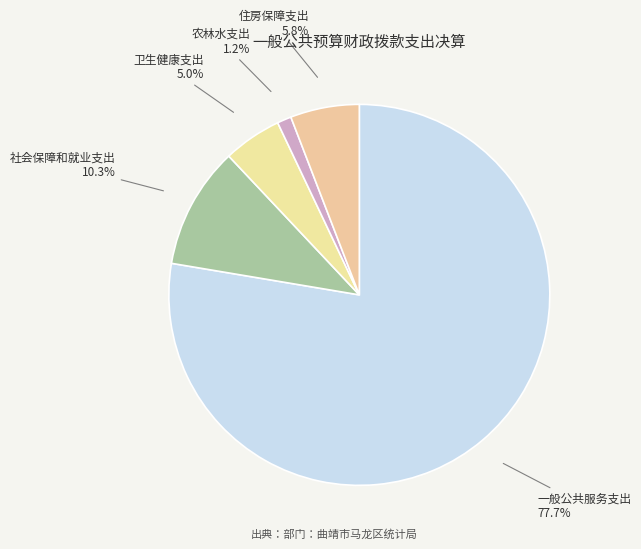

Count the number of slices in the pie.

5